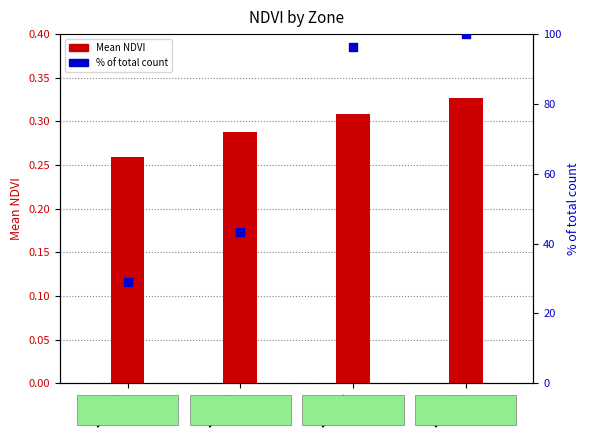

What are all the series names shown in the legend?

Mean NDVI, % of total count